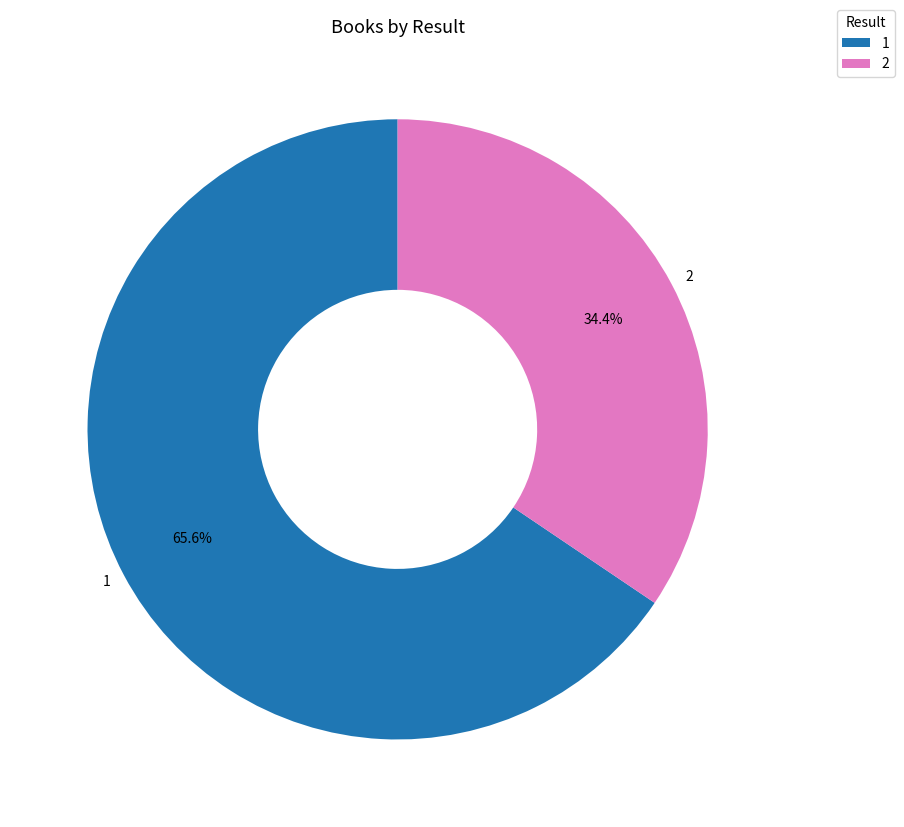

How many segments does this pie chart have?

2